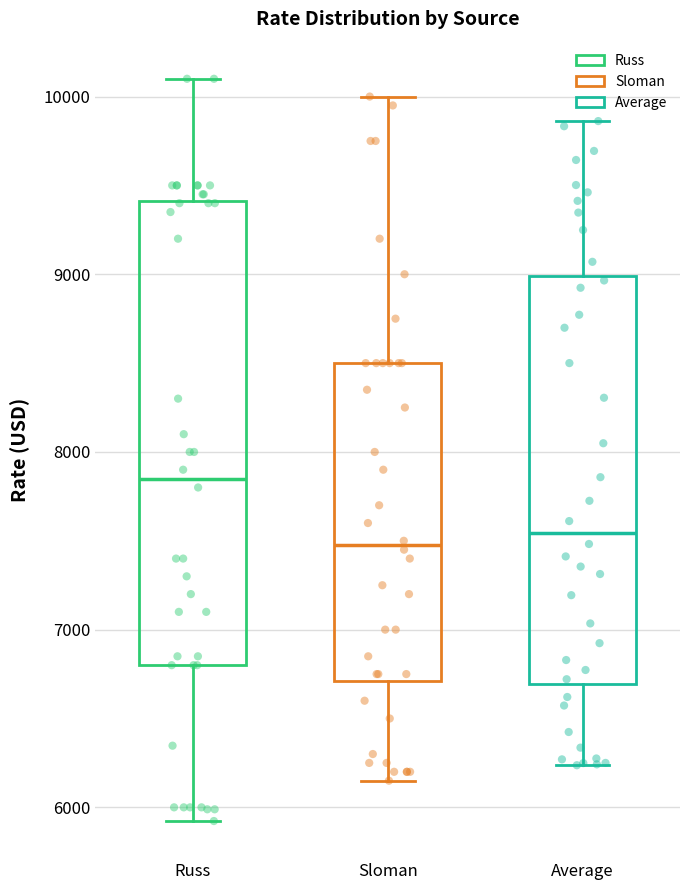

Where does the upper whisker of the box for Sloman end on the y-axis? The values are not printed on the chart, so give them approximately, as read against the axis.

10000